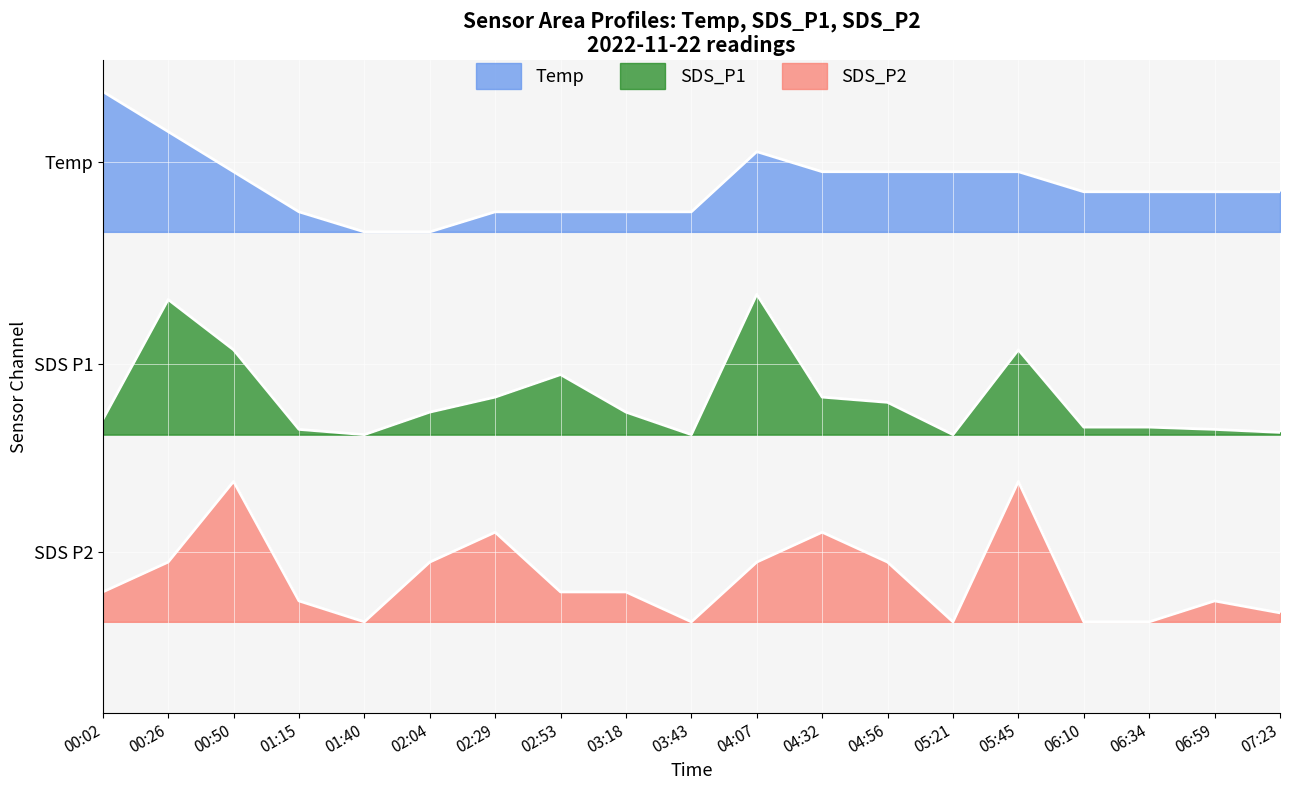

Reading left to right, what are all the values shown in this chart?

SDS_P1: 2.8	3.7	3.3	2.7	2.6	2.8	2.9	3.1	2.8	2.6	3.7	2.9	2.9	2.6	3.3	2.7	2.7	2.7	2.7
SDS_P2: 1.4	1.7	2.3	1.4	1.2	1.7	1.9	1.4	1.4	1.2	1.7	1.9	1.7	1.2	2.3	1.2	1.2	1.4	1.3
Temp: 5.3	5.0	4.7	4.4	4.2	4.2	4.4	4.4	4.4	4.4	4.8	4.7	4.7	4.7	4.7	4.5	4.5	4.5	4.5